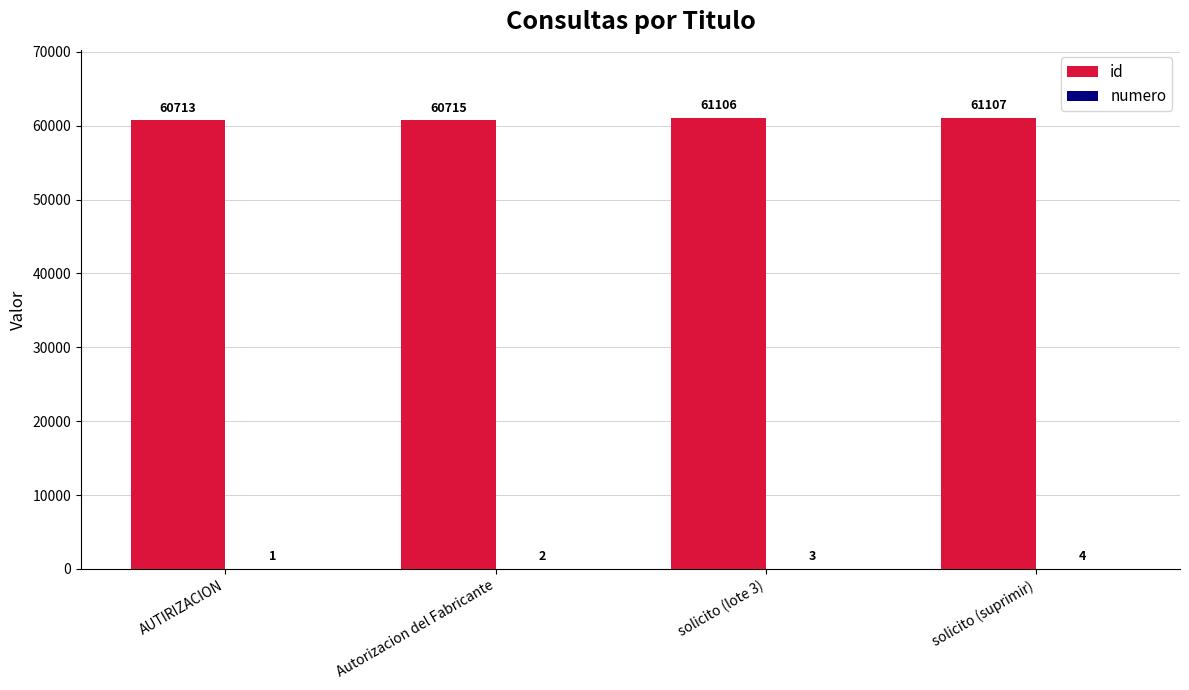

Between AUTIRIZACION and solicito (suprimir), which series saw the biggest shift?

id